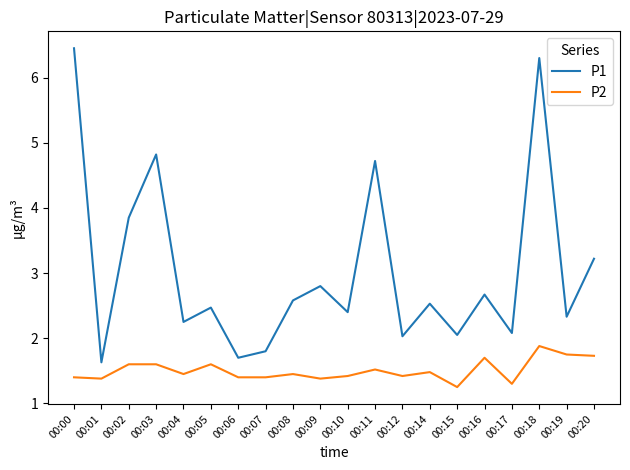

True or false: P1 and P2 cross at least once.

False